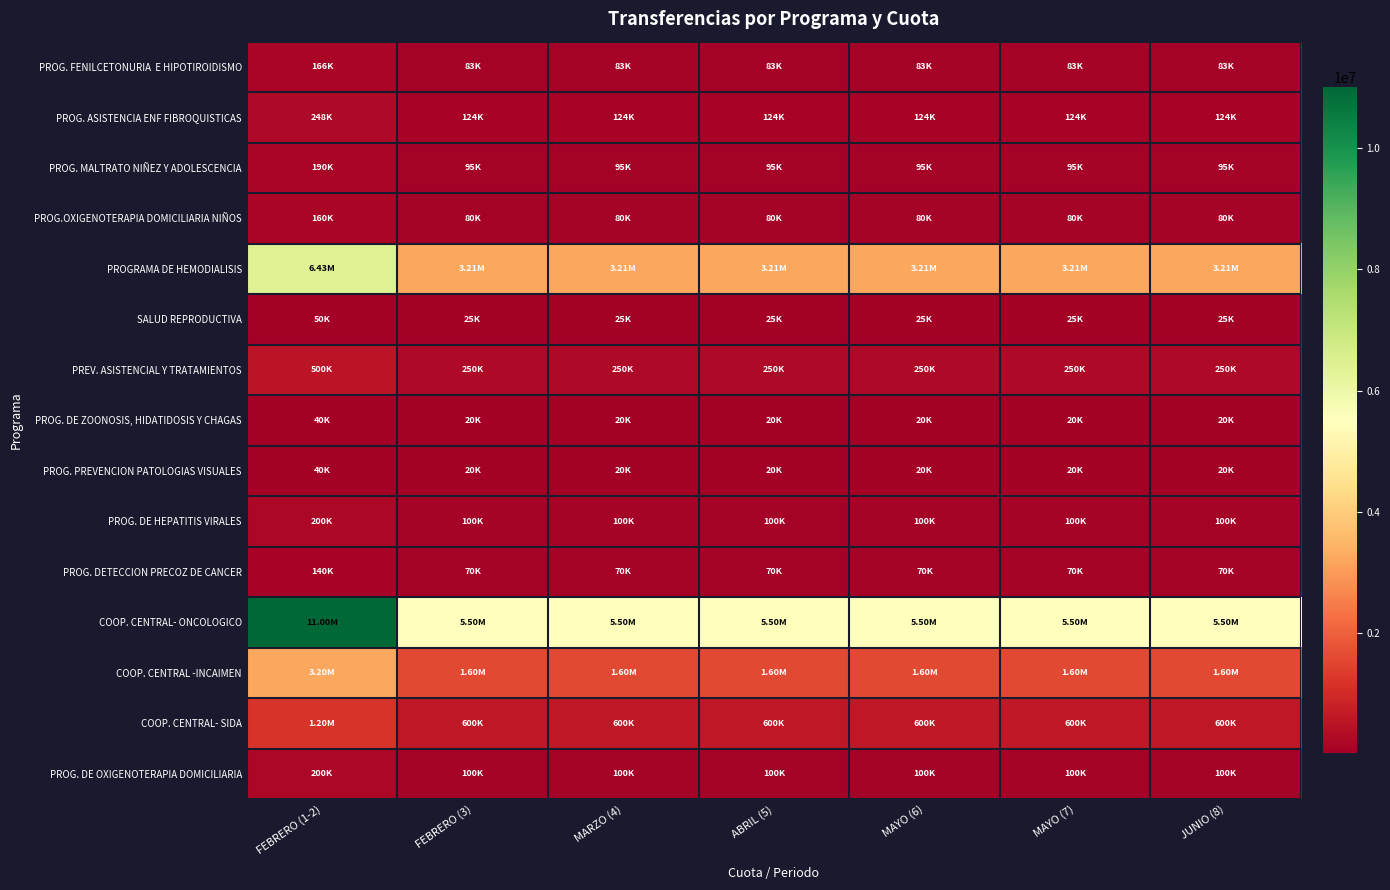

What is the total value across all series at MARZO (4)?

11881447.5